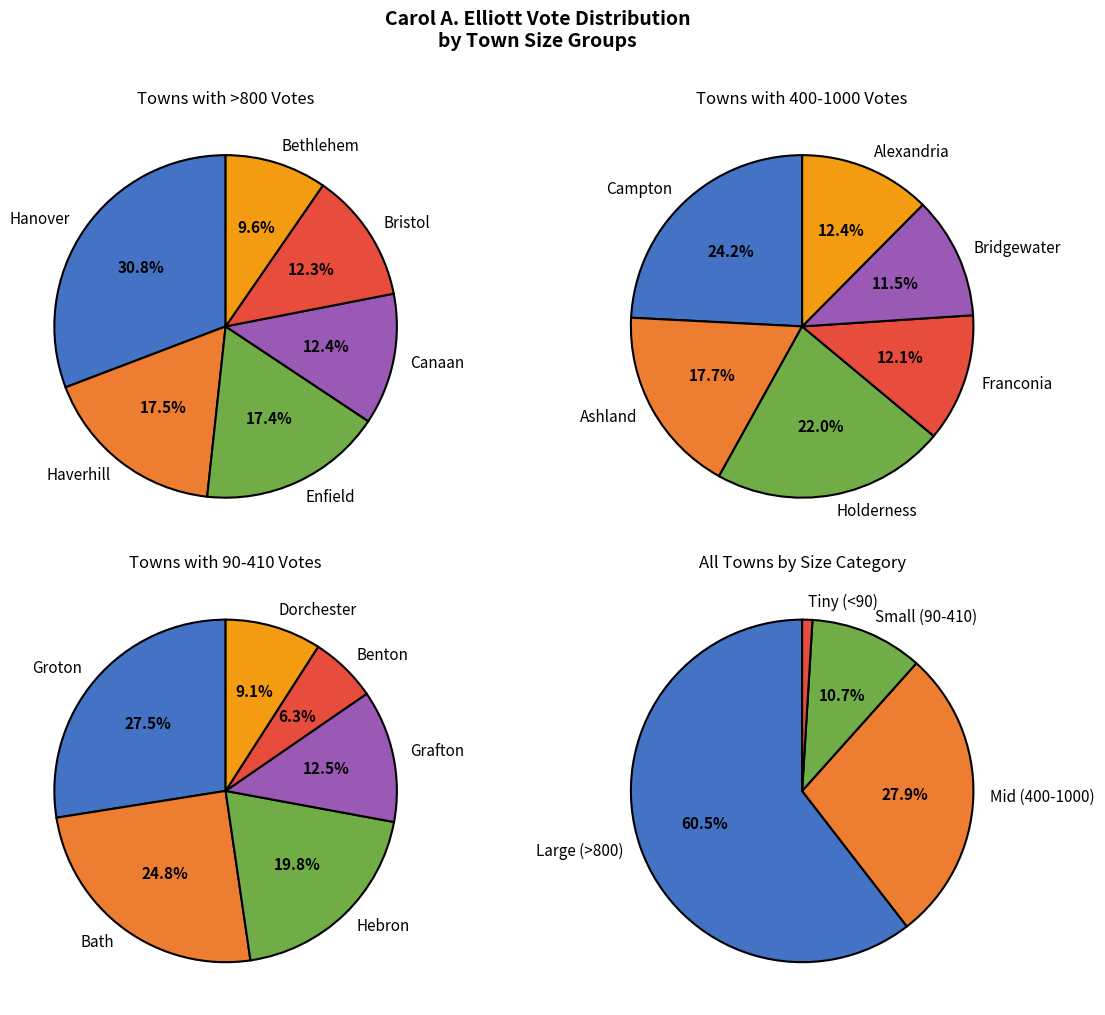

Combined, do Franconia and Grafton account for over 50%?

No